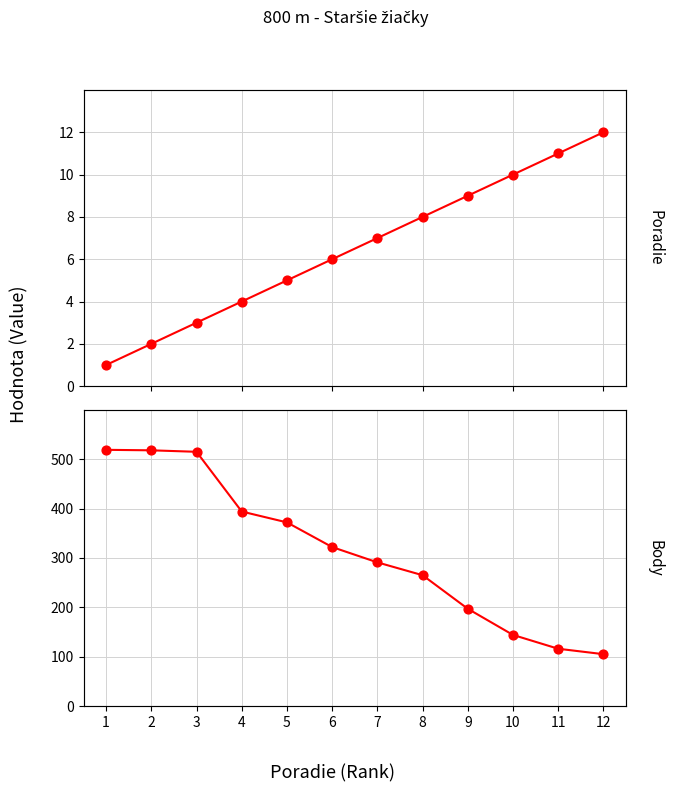

Which series has the largest total across all categories?

Body